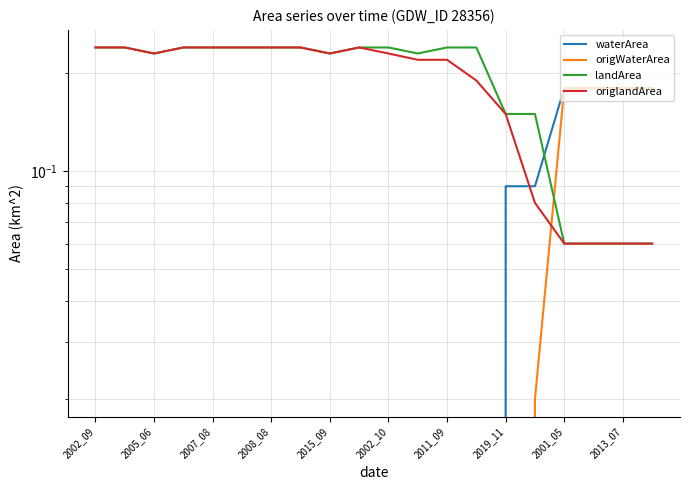

At which category does the chart reach its minimum across all series?

2002_09